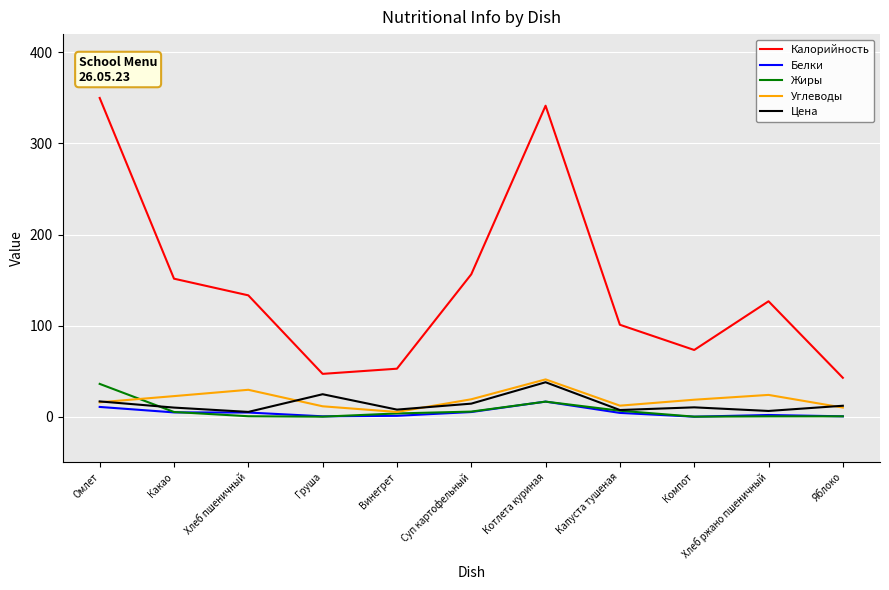

Between Капуста тушеная and Яблоко, which series saw the biggest shift?

Калорийность